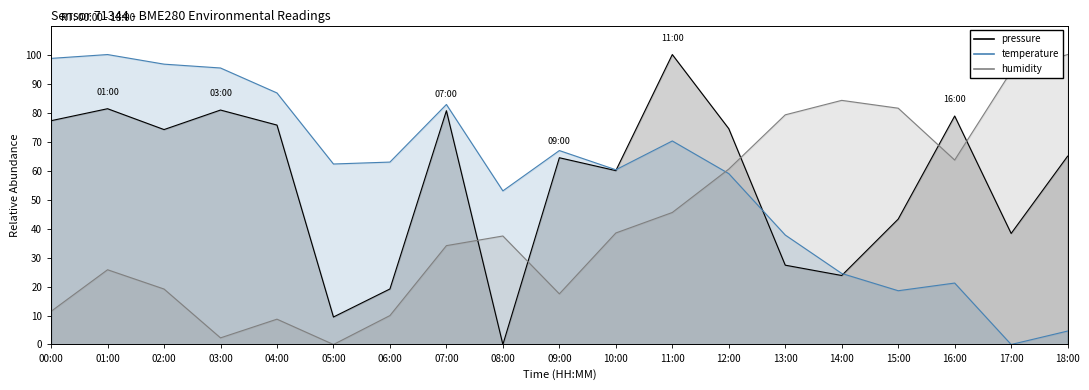

Reading left to right, what are all the values shown in this chart?

pressure: 77.2	81.3	74.1	80.9	75.7	9.5	19.2	80.6	0.0	64.4	60.0	100.0	74.4	27.4	23.8	43.3	78.8	38.3	65.0
temperature: 98.7	100.0	96.7	95.4	86.8	62.3	62.9	82.8	53.0	66.9	60.3	70.2	58.9	37.7	24.5	18.5	21.2	0.0	4.6
humidity: 11.4	25.8	19.1	2.3	8.7	0.0	10.0	34.1	37.4	17.5	38.5	45.5	60.5	79.2	84.2	81.5	63.6	94.2	100.0